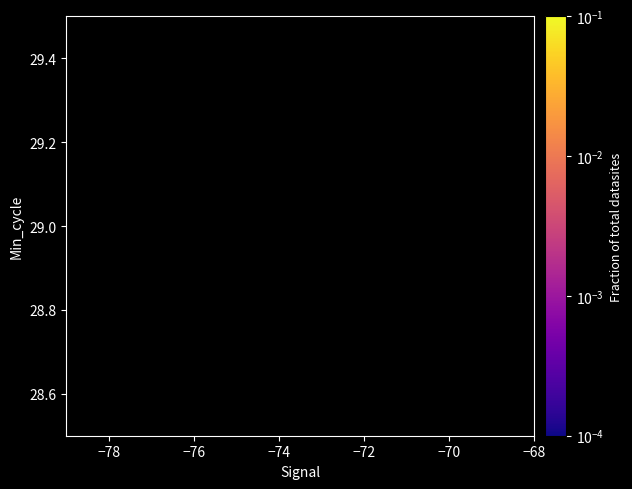

Is it true that the value at −78 is 0.0?

False